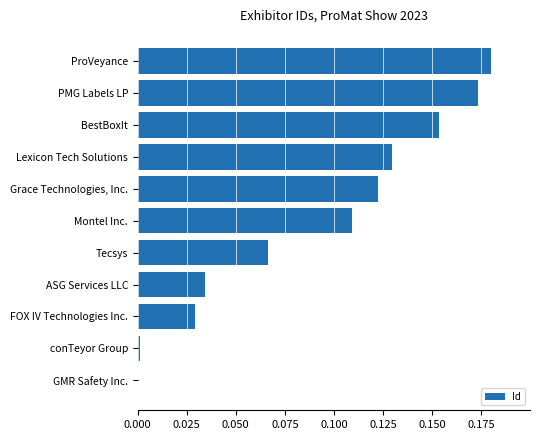

Are the bars grouped side by side (vs. stacked)?

No